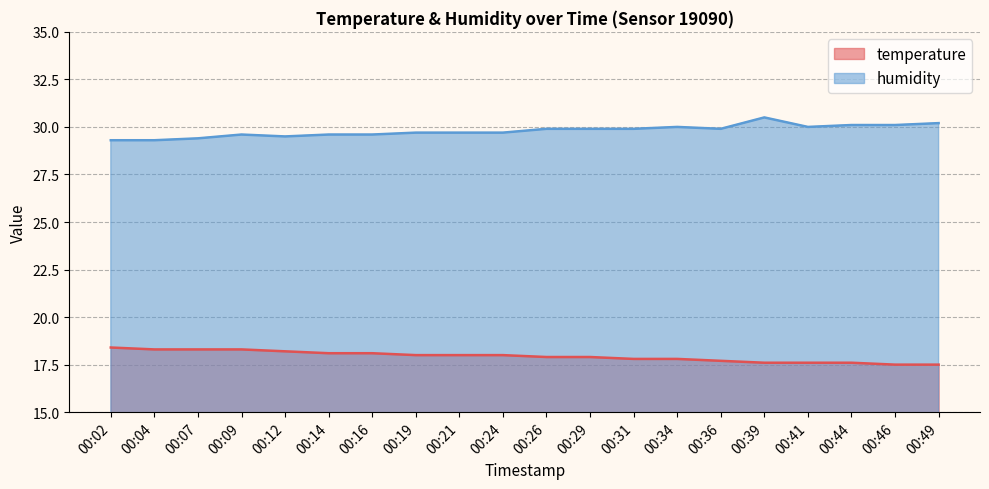

How many values in the temperature series are below 18?

10